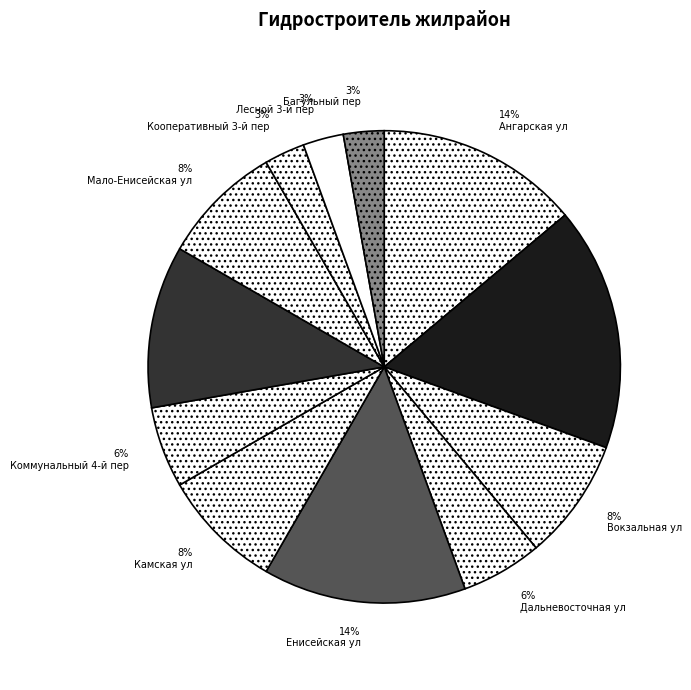

Approximately how many times larger is the value at Багульный пер compared to Ангарская ул?

0.2